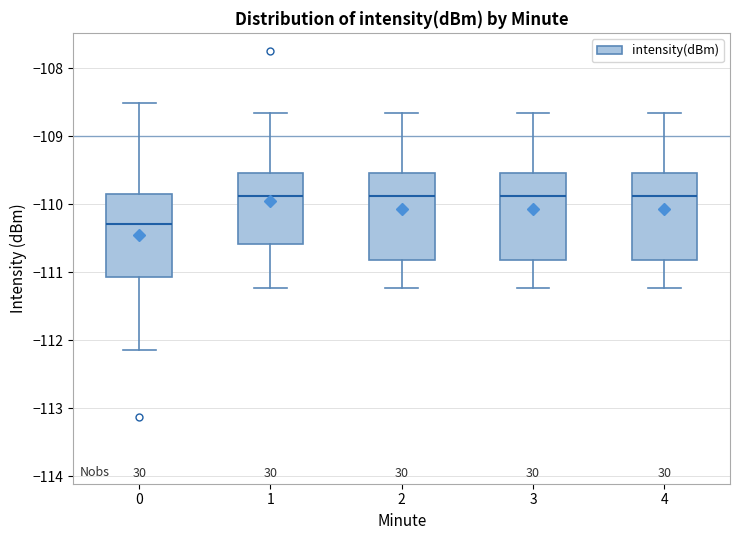

Where is the lower edge of the box at x = 3 on the y-axis? The values are not printed on the chart, so give them approximately, as read against the axis.

-110.8